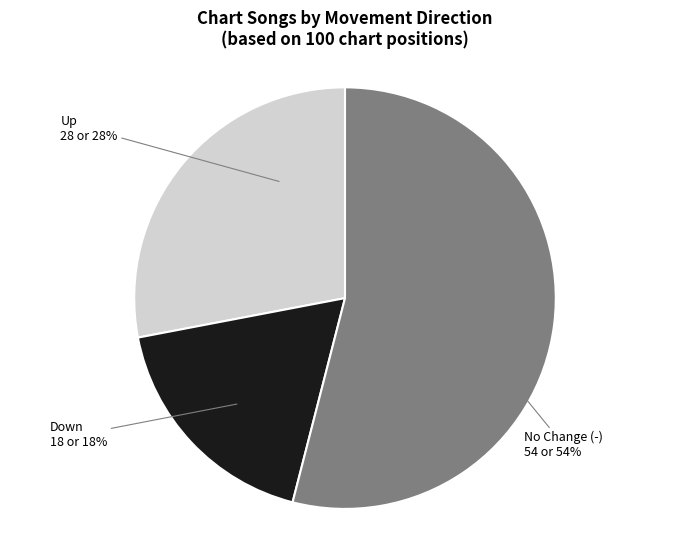

Does any single category account for the majority?

Yes